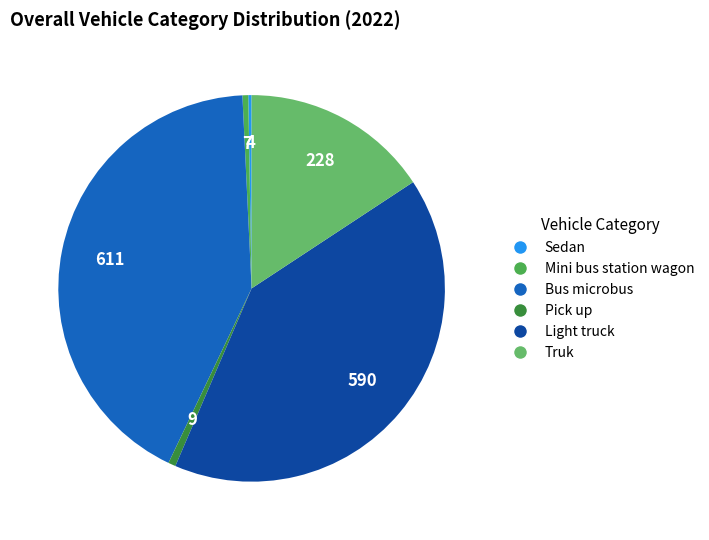

Combined, do Pick up and Bus microbus account for over 50%?

No